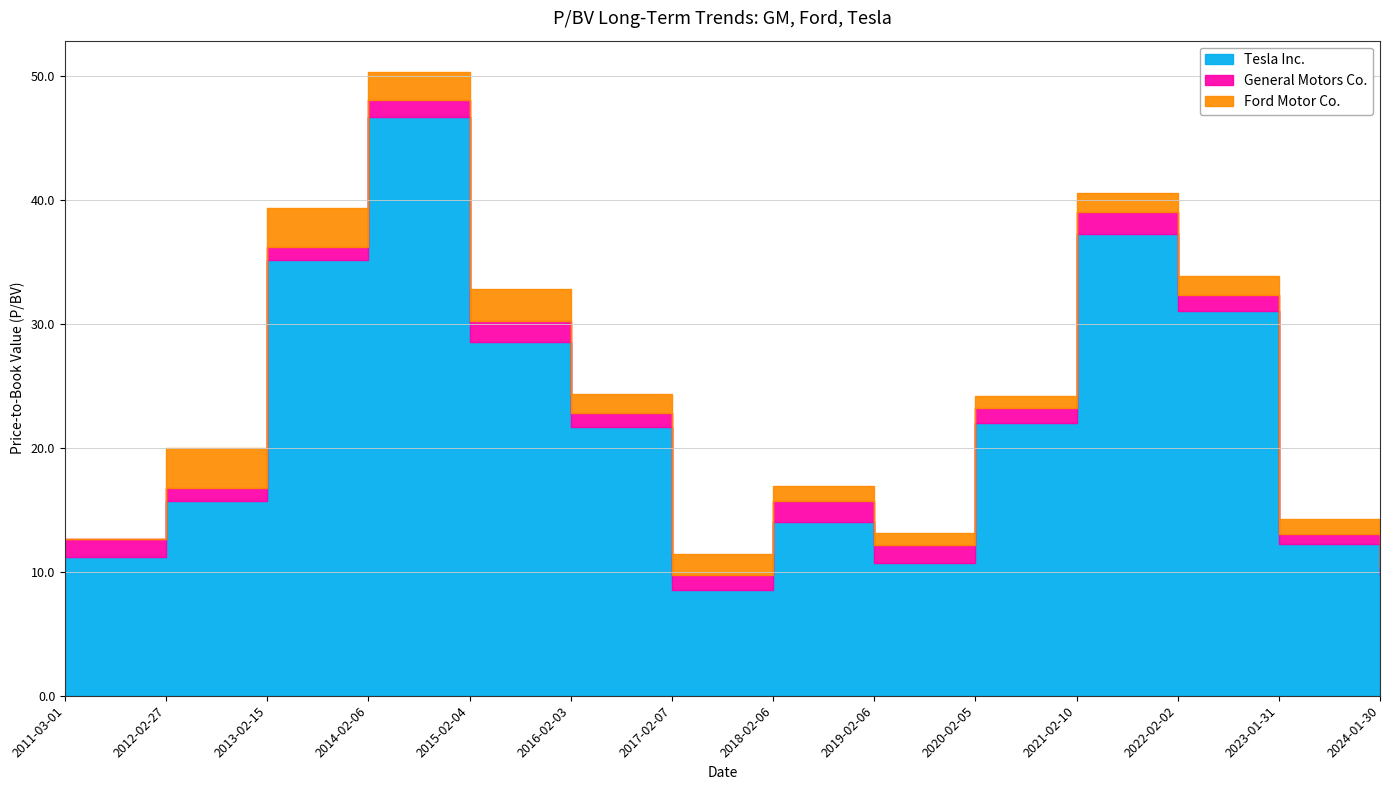

Rank the series by their maximum value, from lowest to highest.

General Motors Co., Ford Motor Co., Tesla Inc.